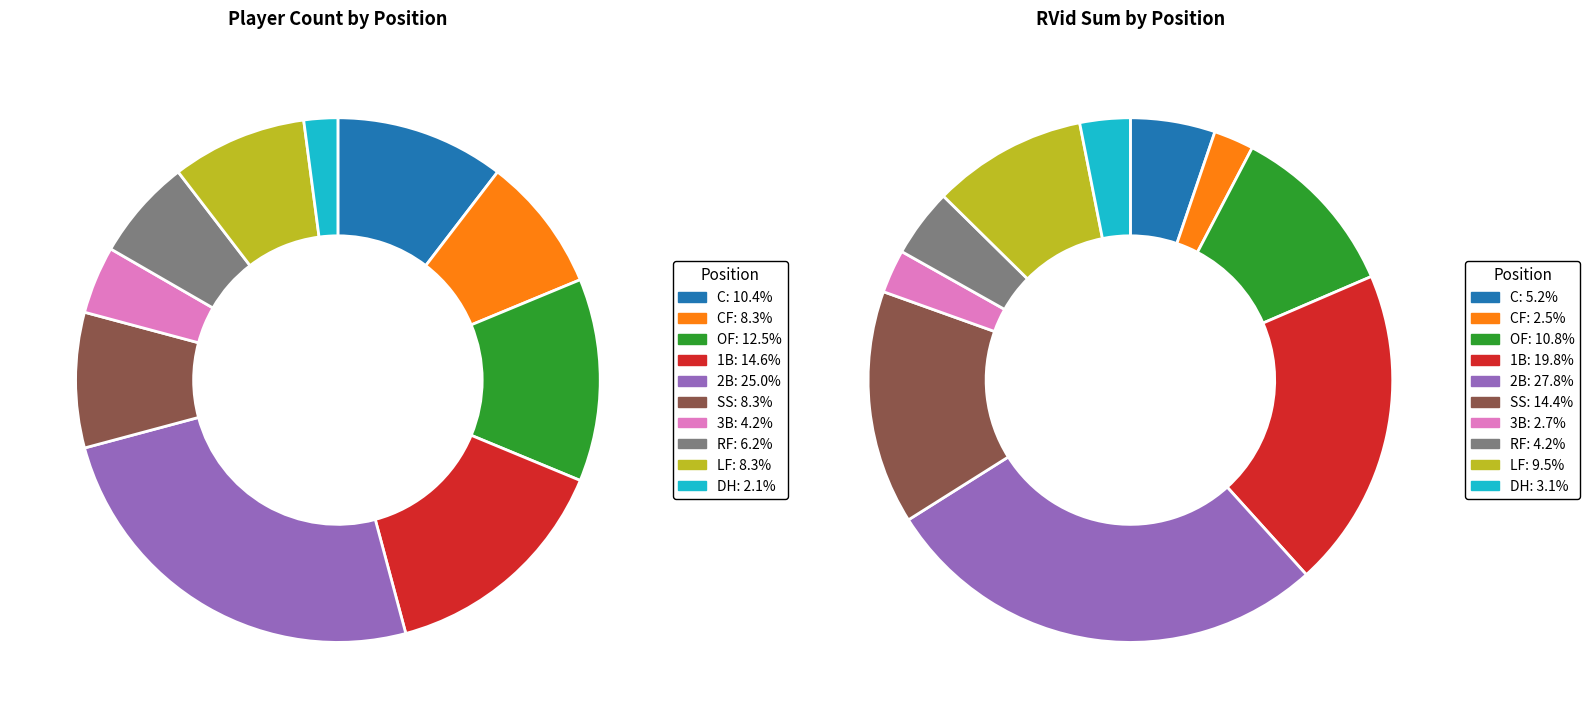

What is the largest slice in the pie chart?

2B